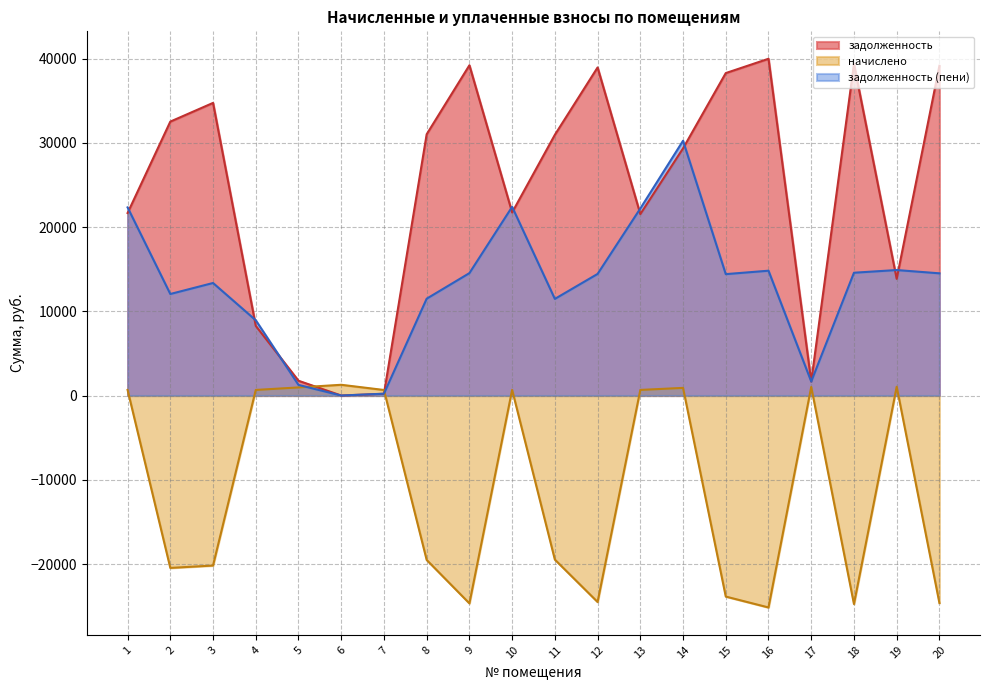

What are all the series names shown in the legend?

задолженность, начислено, задолженность (пени)